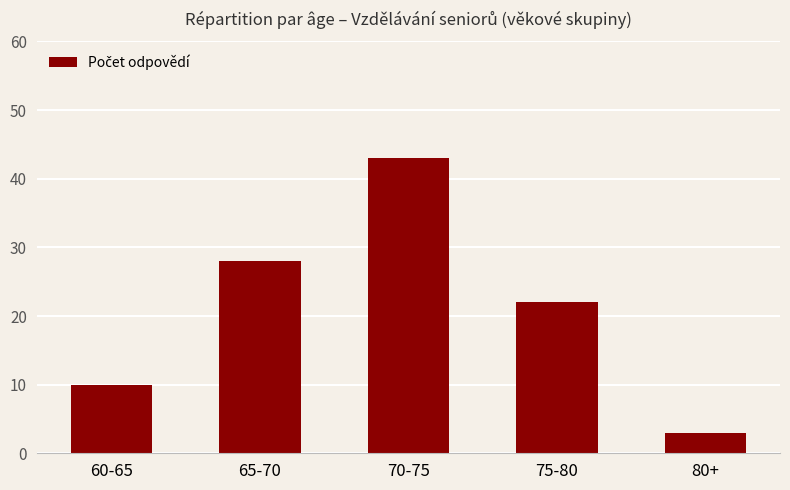

Reading left to right, list all the values displayed in this chart.

10	28	43	22	3